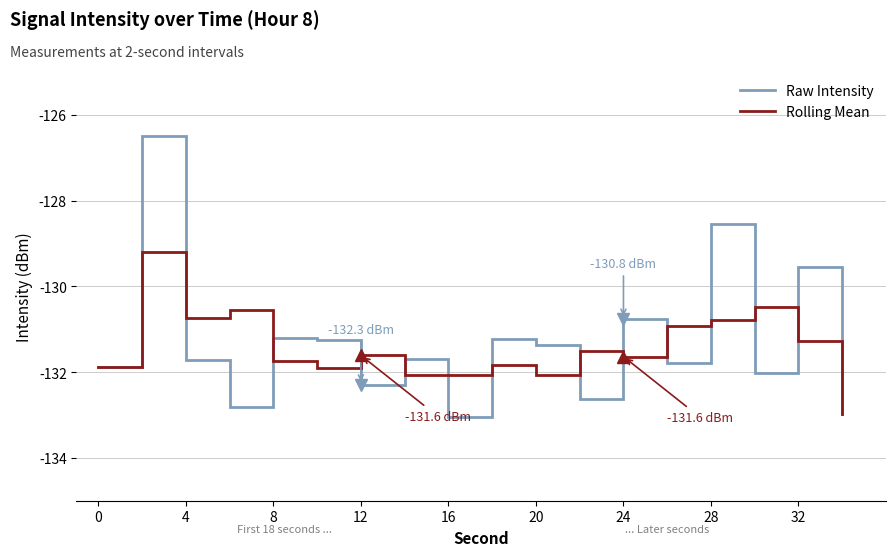

What is the minimum value for Rolling Mean?

-133.0